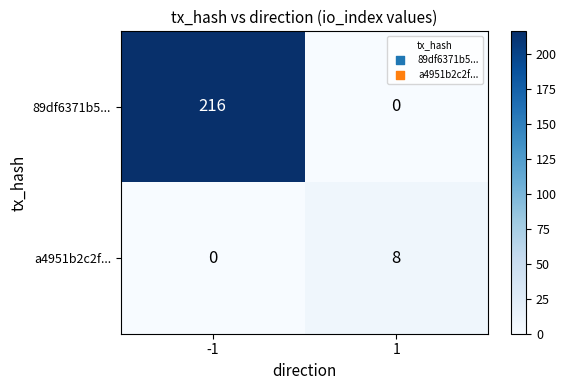

What is the sum of all 89df6371b5... values?

216